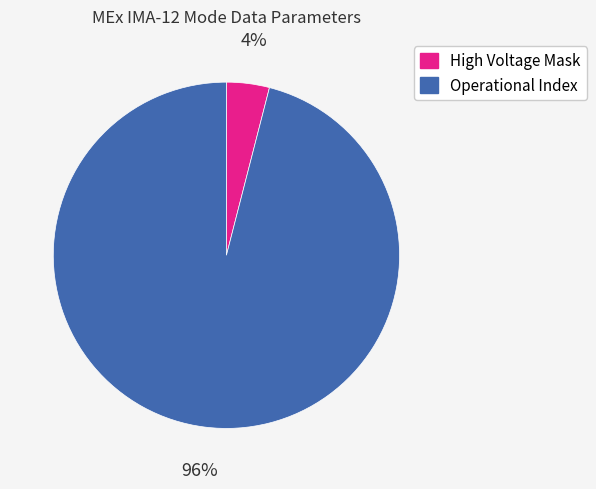

Is there any slice that represents more than half of the pie?

Yes